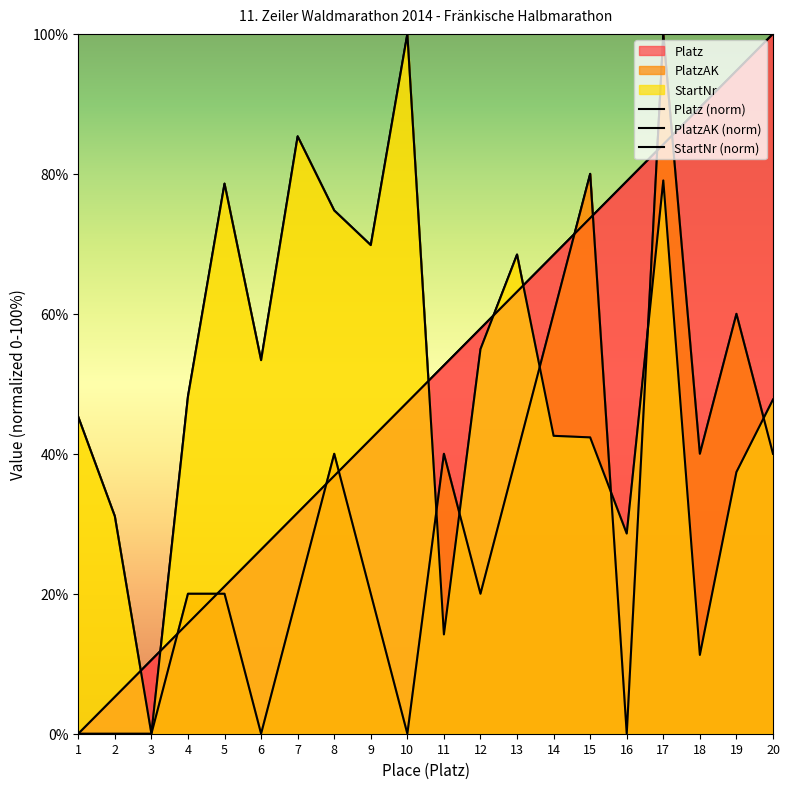

What is the sum of all PlatzAK (norm) values?

600.0